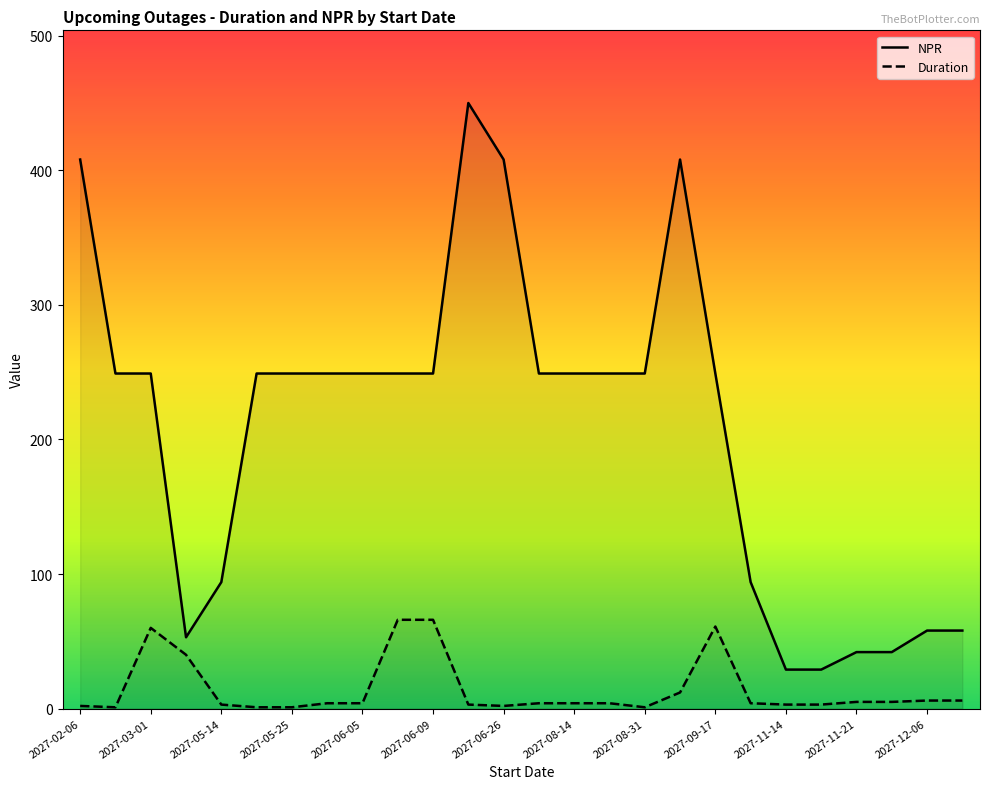

At how many categories does at least one series exceed 254?

4